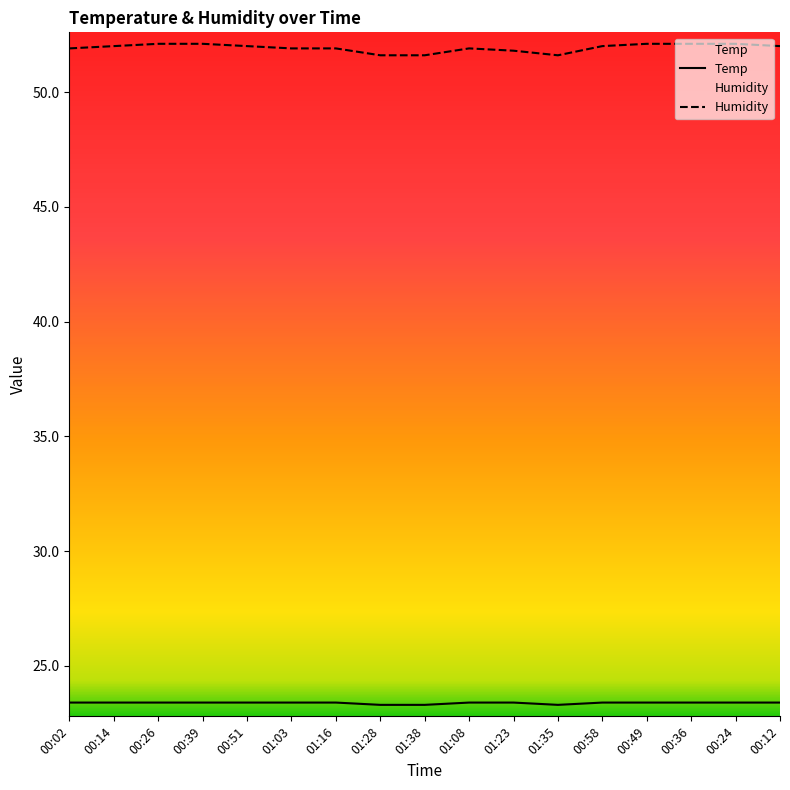

Which series has the largest range (max minus min)?

Humidity